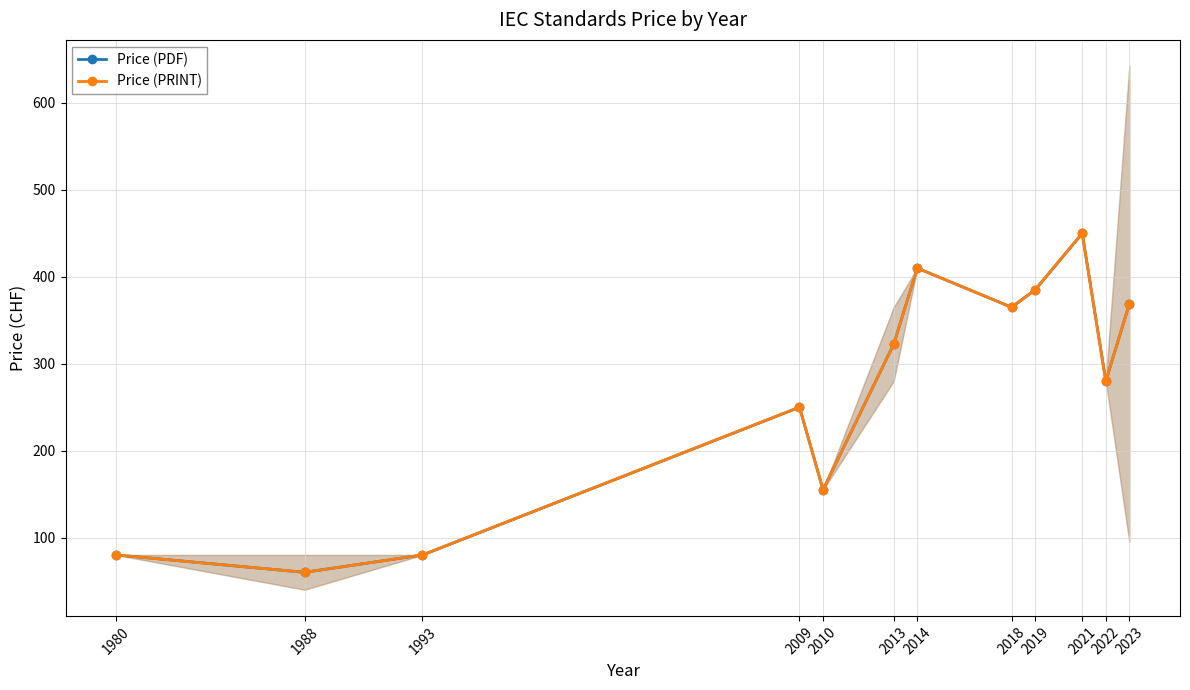

Does the chart have visible grid lines?

Yes